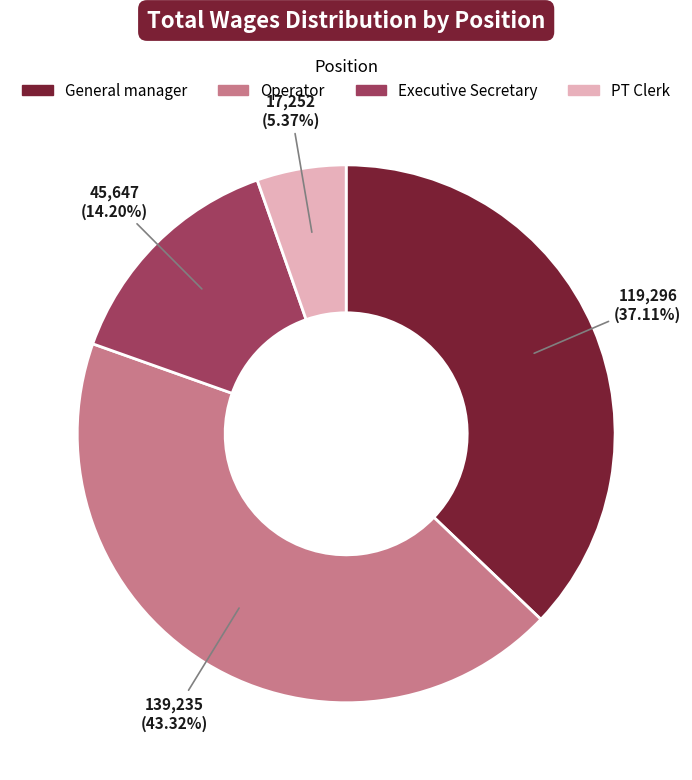

Is there any slice that represents more than half of the pie?

No